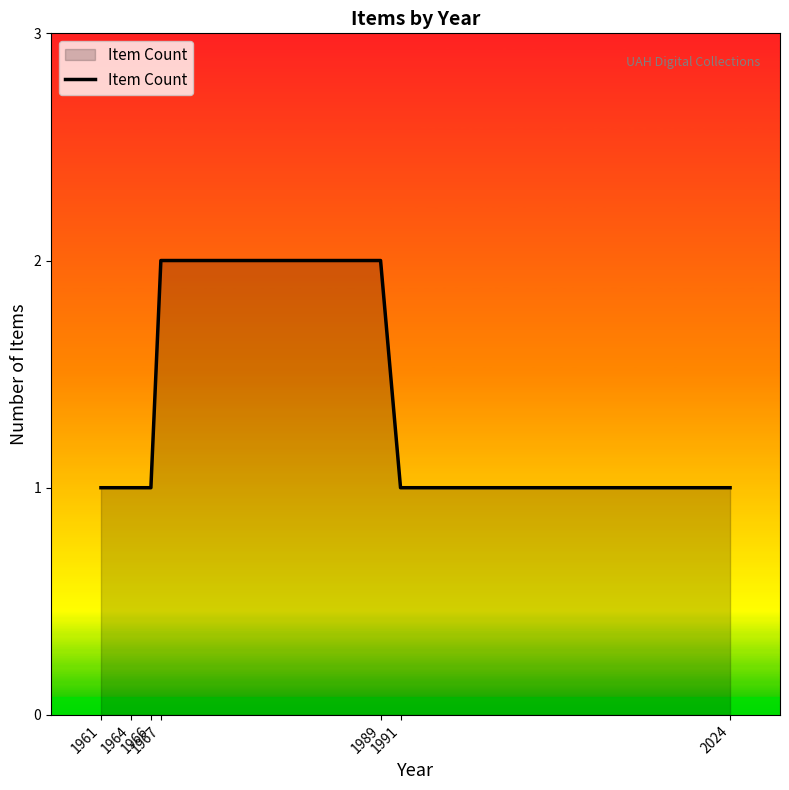

What is the difference between the maximum and minimum values?

1